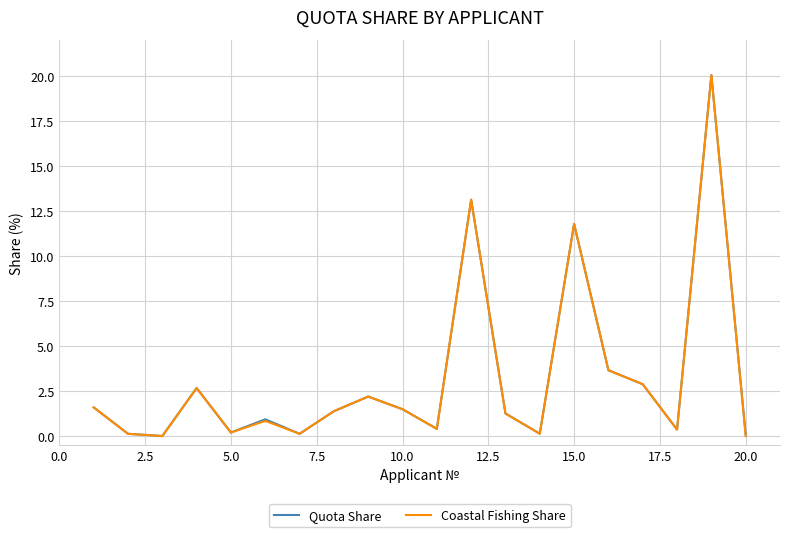

How many distinct data groups are displayed?

2